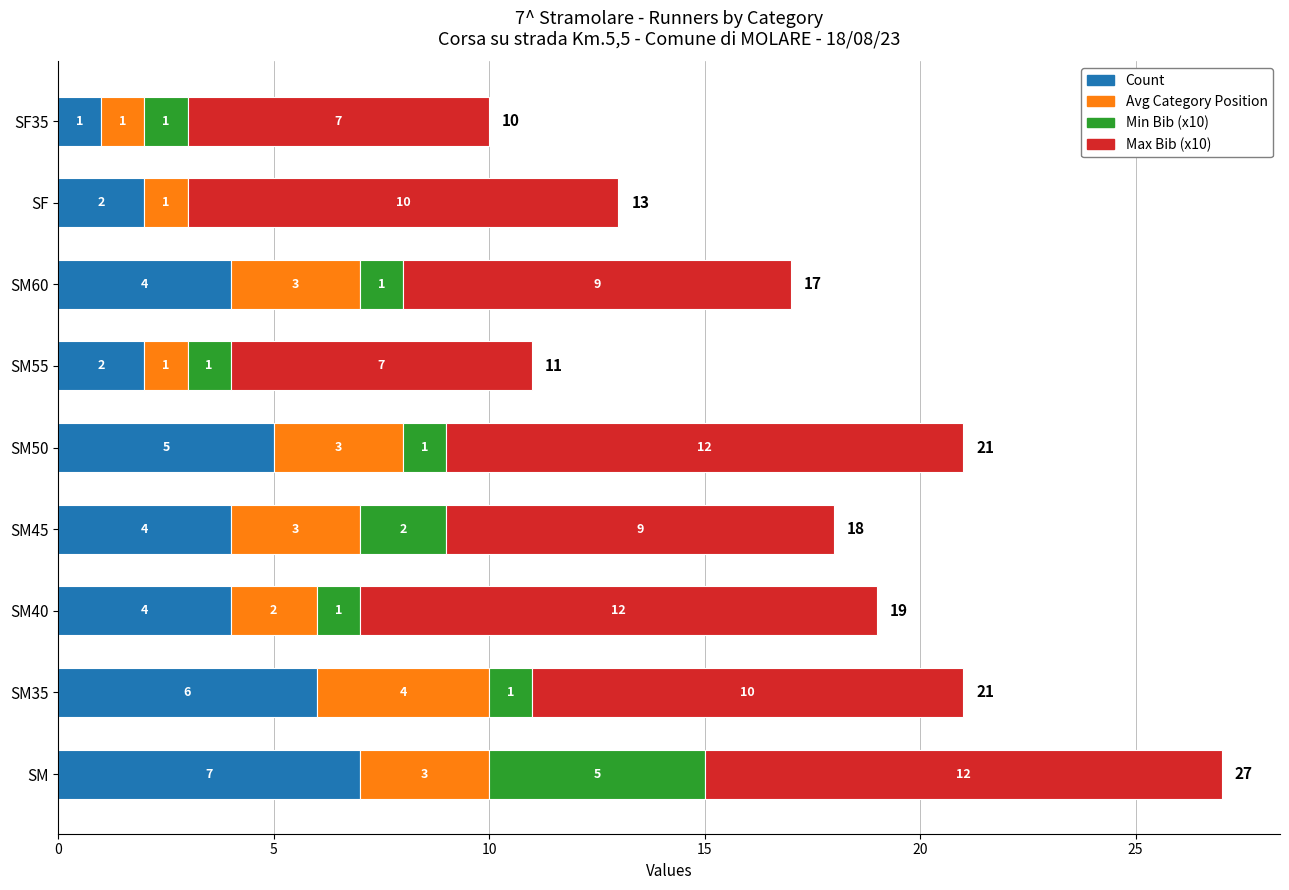

What is the total value across all series at SM60?

17